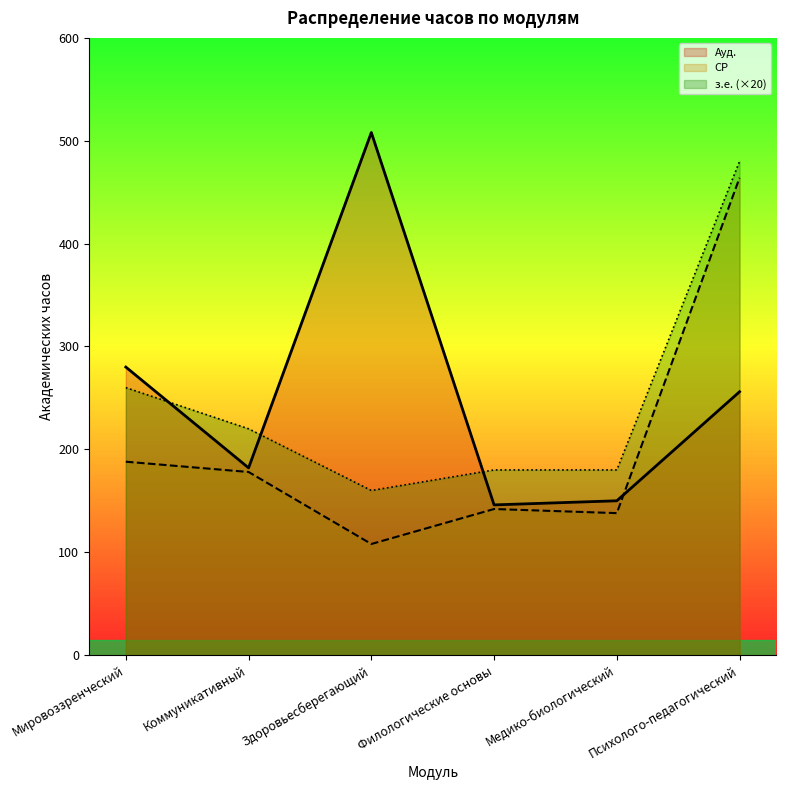

Which label corresponds to the smallest value in the chart?

Здоровьесберегающий